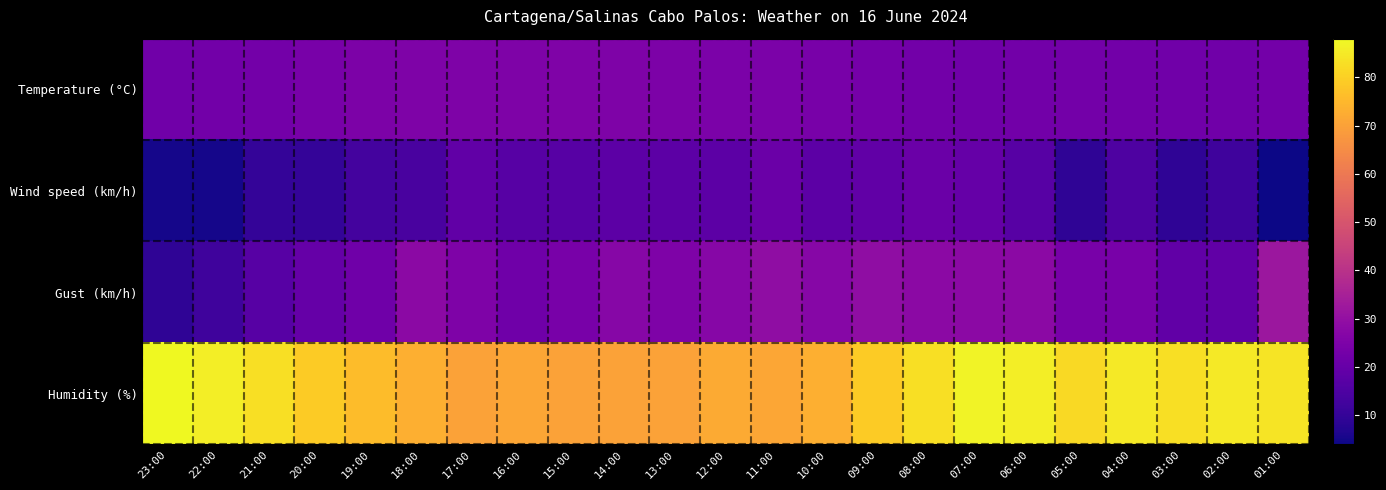

What is the difference between the highest and lowest values at 20:00?

69.0